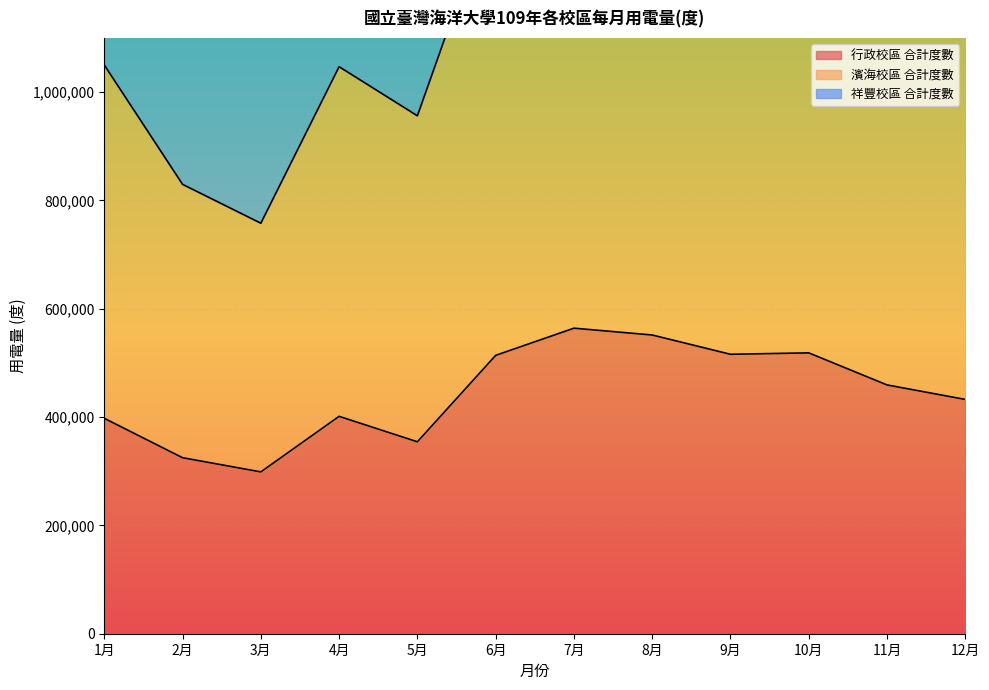

How many interior local valleys does the 祥豐校區 合計度數 series have?

3